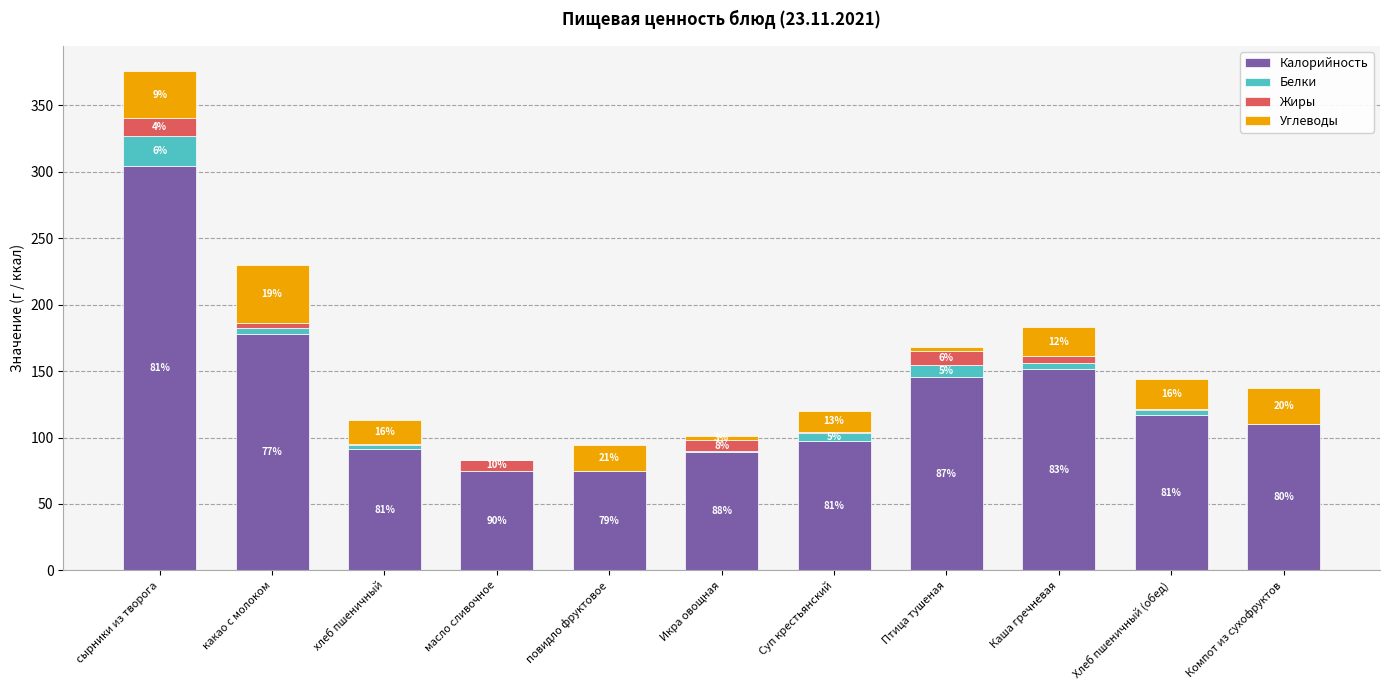

True or false: Калорийность has a value of 99.9 at Птица тушеная.

False